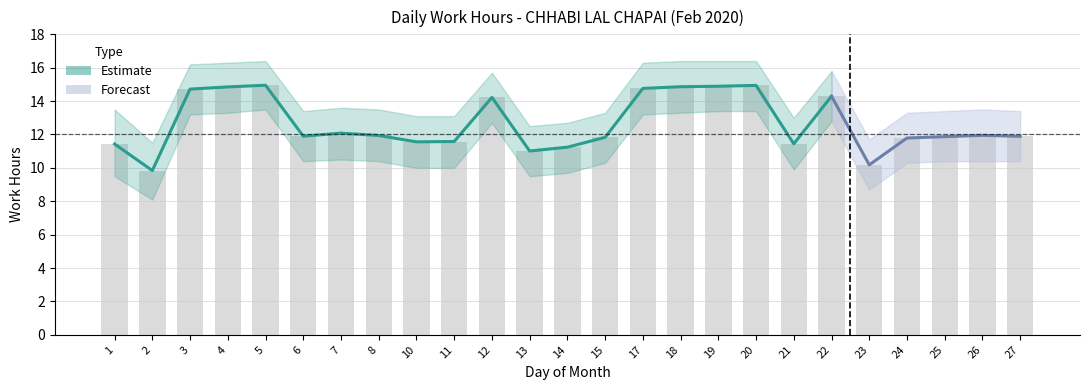

Where does the data first go above 11?

1